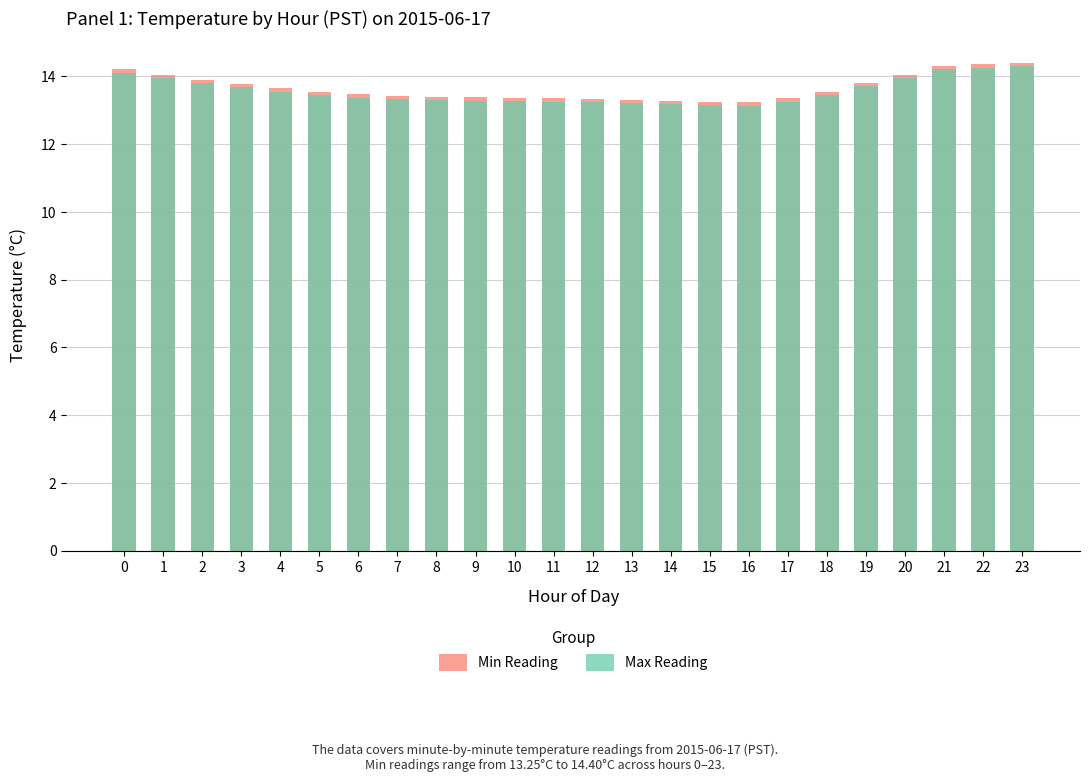

How many series are shown in this chart?

2